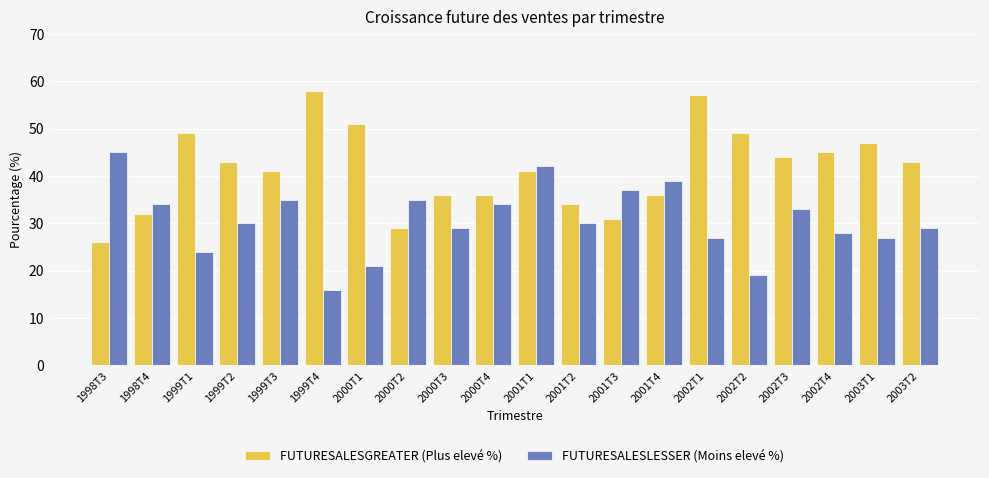

What is the difference between the second highest and minimum values in the FUTURESALESGREATER (Plus elevé %) series?

31